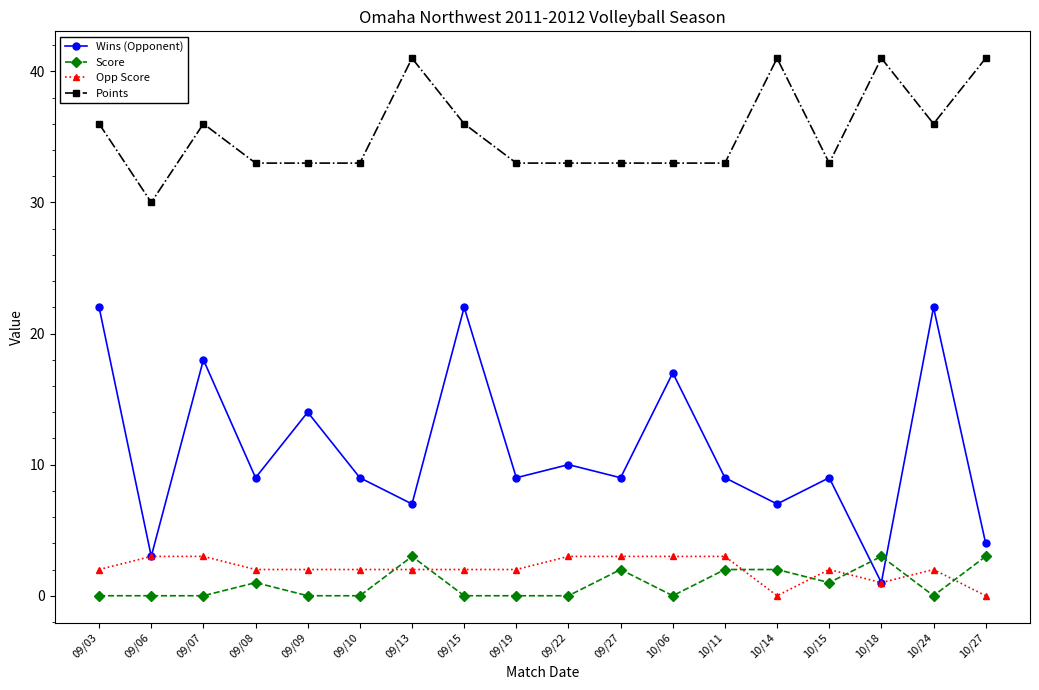

Where is the first local minimum for Wins (Opponent)?

09/06